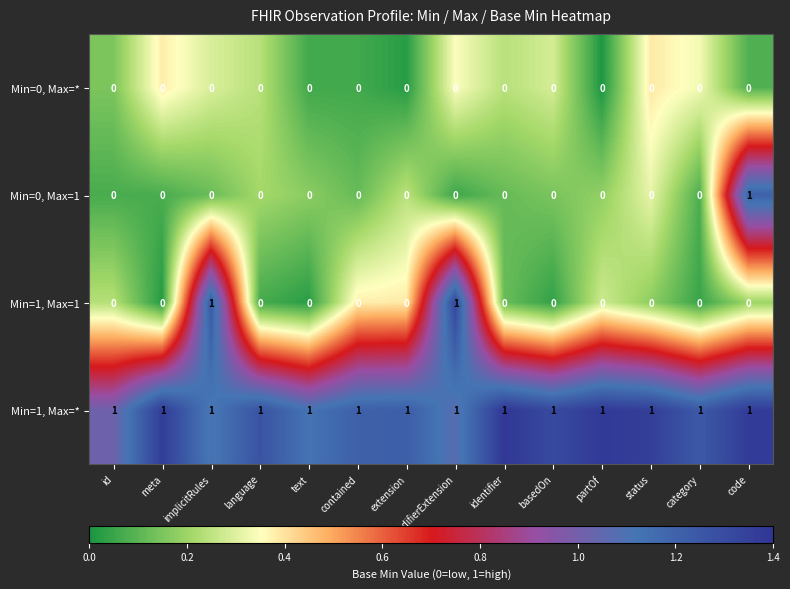

True or false: Min=0, Max=1 has a value of 1 at id.

False